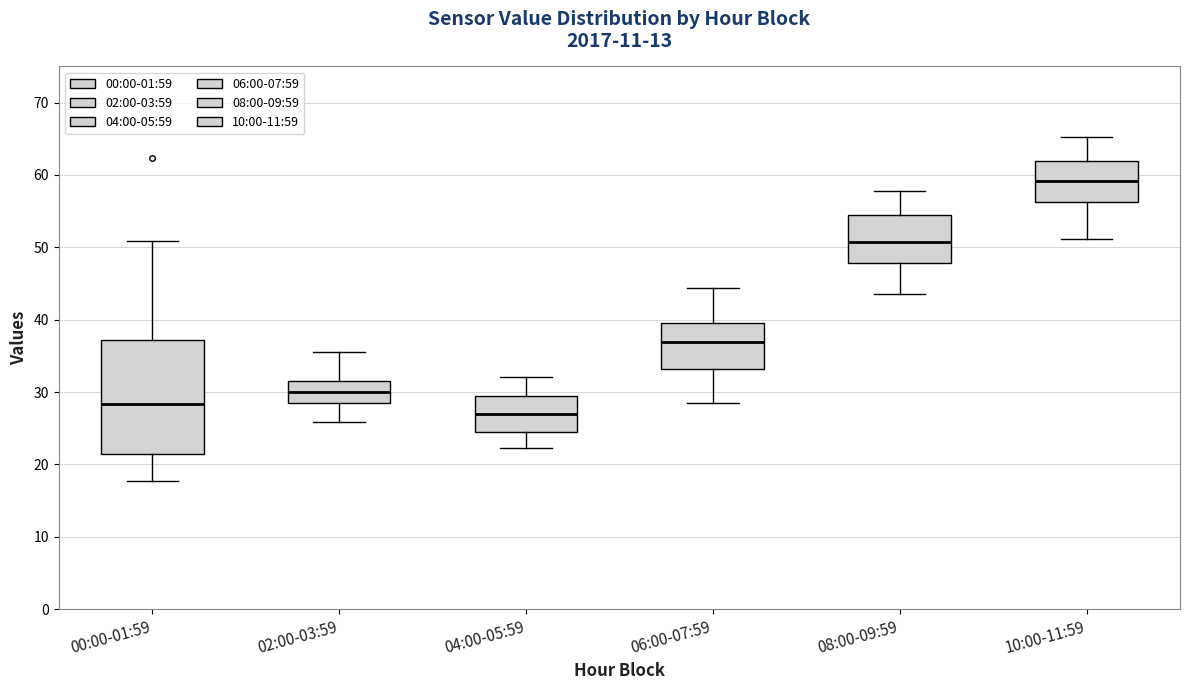

Reading left to right, read every box against the y-axis: the position of its median line, the range the box covers, and the ends of its whiskers. The values are not printed on the chart, so give them approximately, as read against the axis.

00:00-01:59: median 28, box 21 to 37, whiskers 18 to 51
02:00-03:59: median 30, box 28 to 32, whiskers 26 to 36
04:00-05:59: median 27, box 24 to 29, whiskers 22 to 32
06:00-07:59: median 37, box 33 to 40, whiskers 29 to 44
08:00-09:59: median 51, box 48 to 55, whiskers 44 to 58
10:00-11:59: median 59, box 56 to 62, whiskers 51 to 65